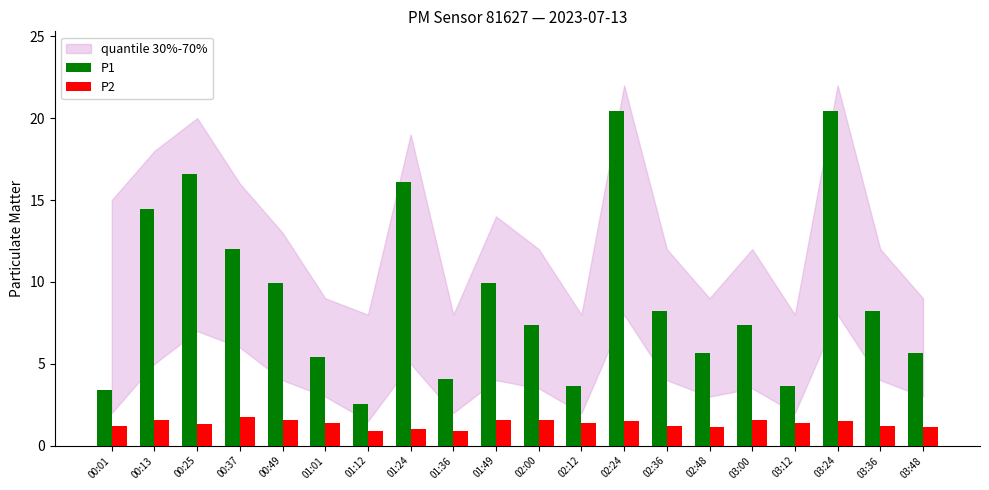

Which series has the largest range (max minus min)?

P1